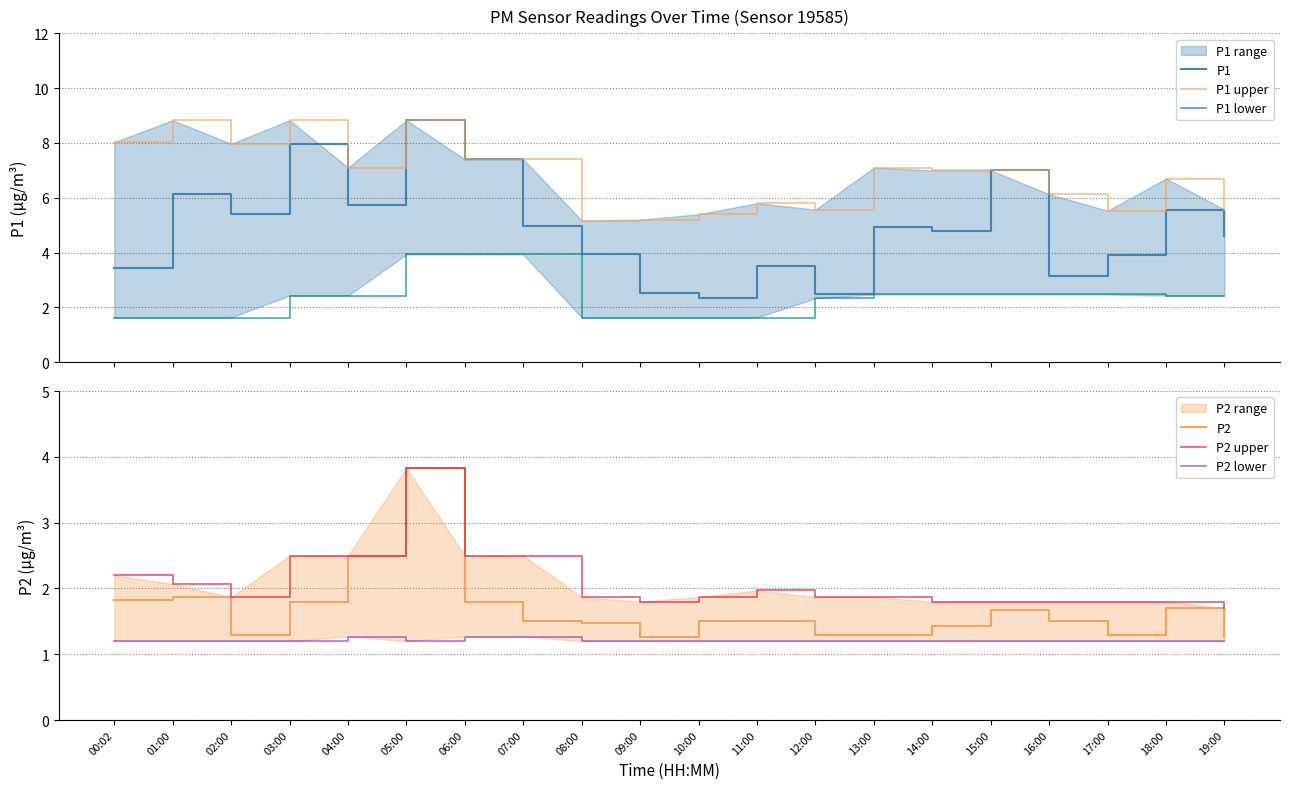

Which category has the lowest value in the P1 upper series?

08:00